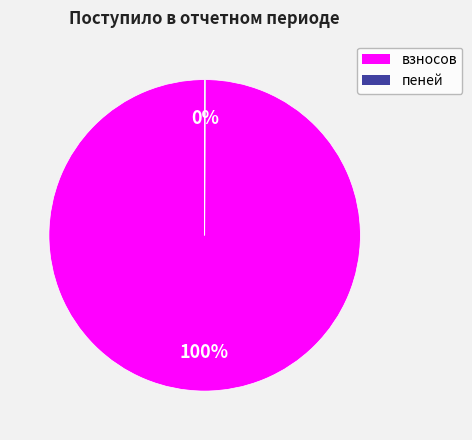

To the nearest percent, what portion does взносов represent?

100%